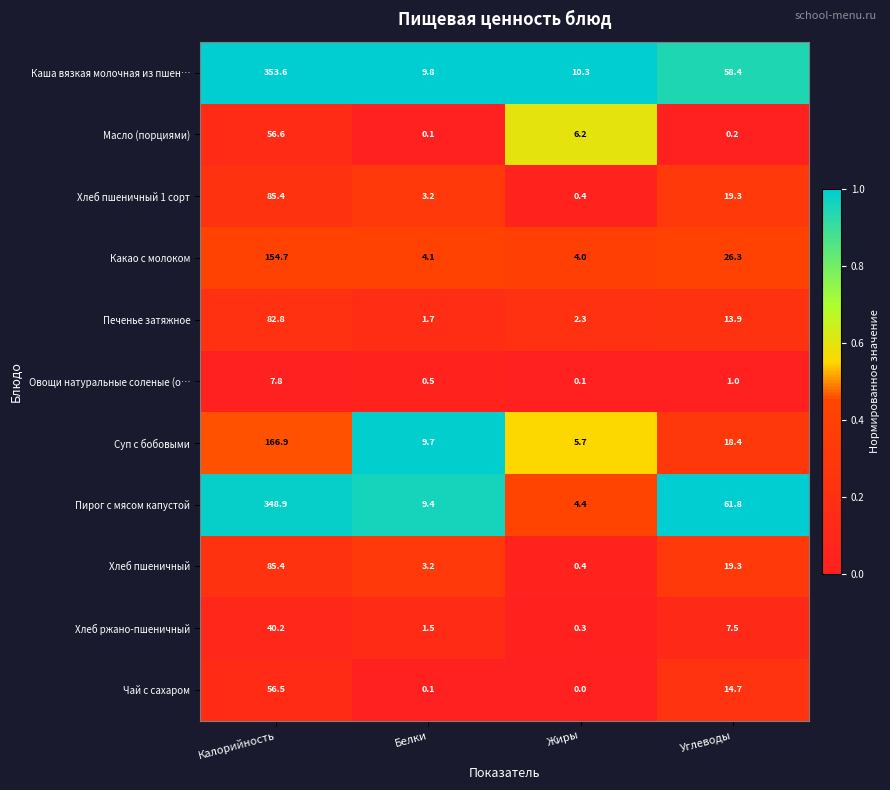

Which category has the lowest value in the Овощи натуральные соленые (о… series?

Жиры